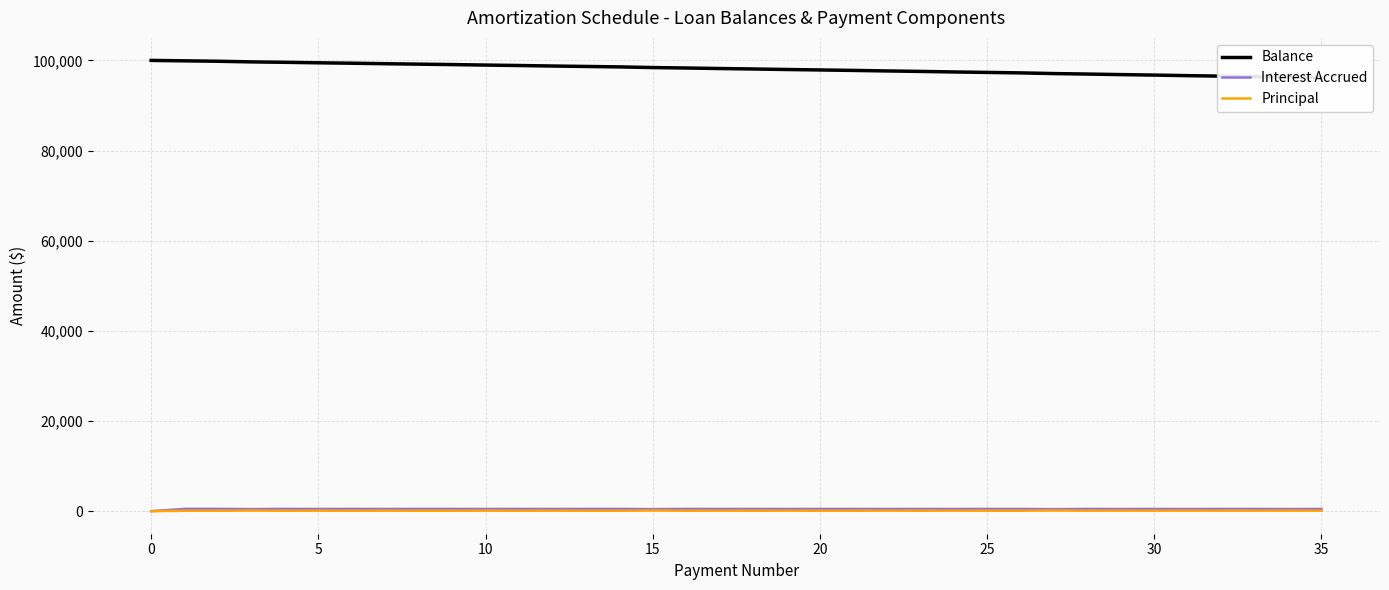

What is the highest value of the Principal series?

152.9